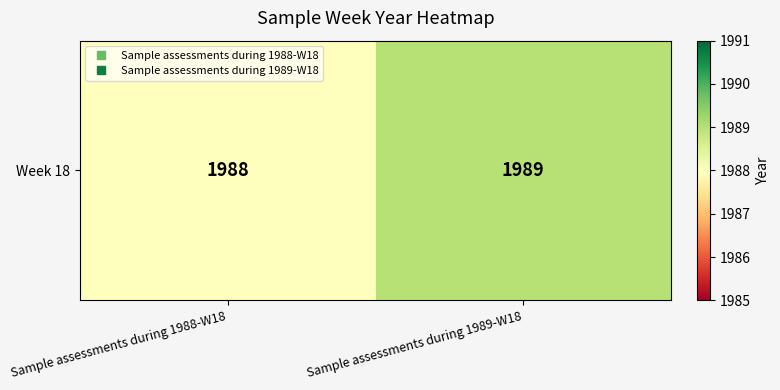

Reading left to right, what are all the values shown in this chart?

Sample assessments during 1988-W18=1988	Sample assessments during 1989-W18=1989